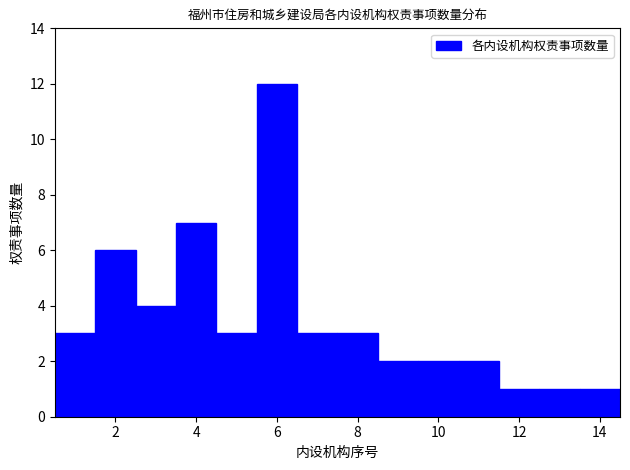

What is the height of the bar covering 9.5 to 10.5 on the x-axis? Neither the bar edges nor the heights are printed on the chart, so give them approximately, as read against the axes.

2